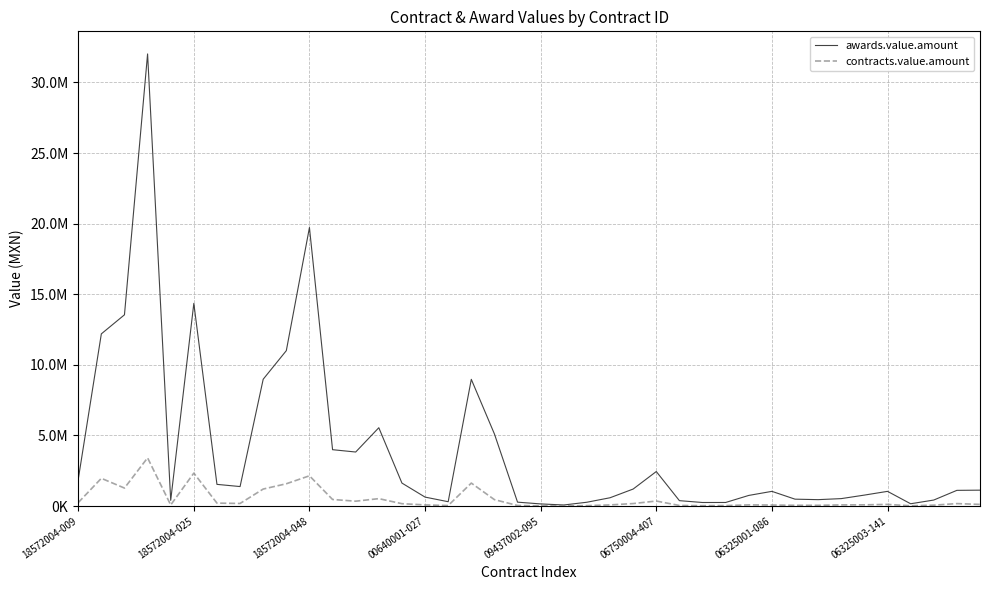

Where is contracts.value.amount nearest to the value 1711203?

17